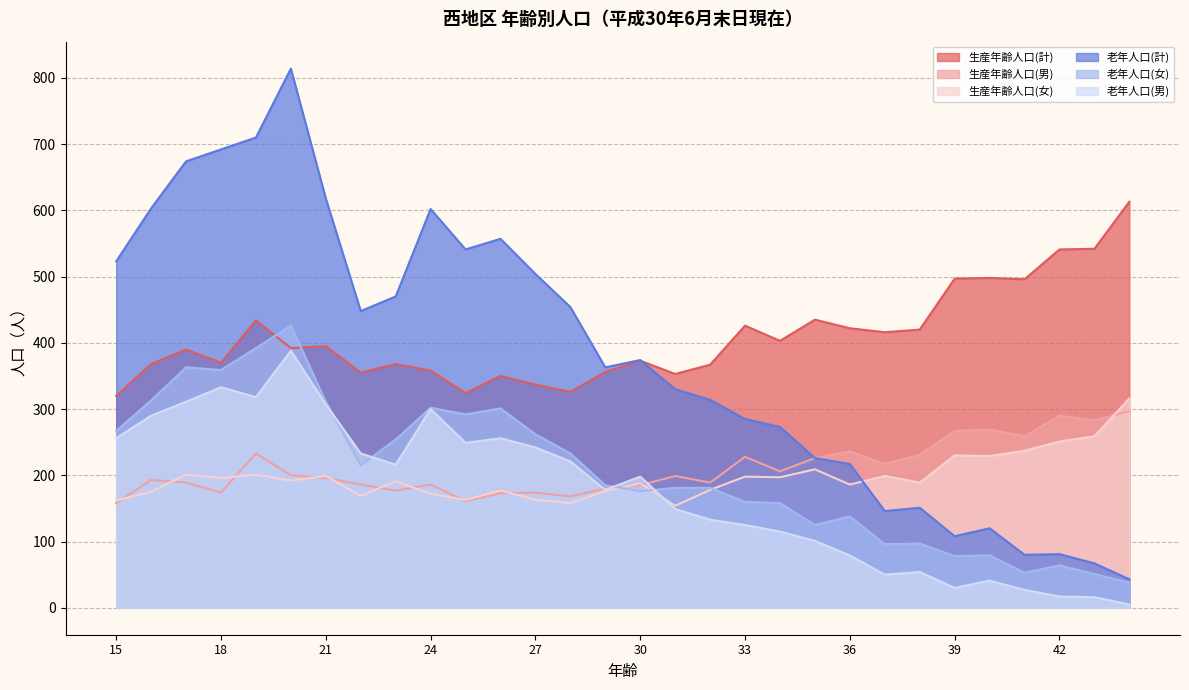

How many data points in 生産年齢人口(女) are above 192?

14